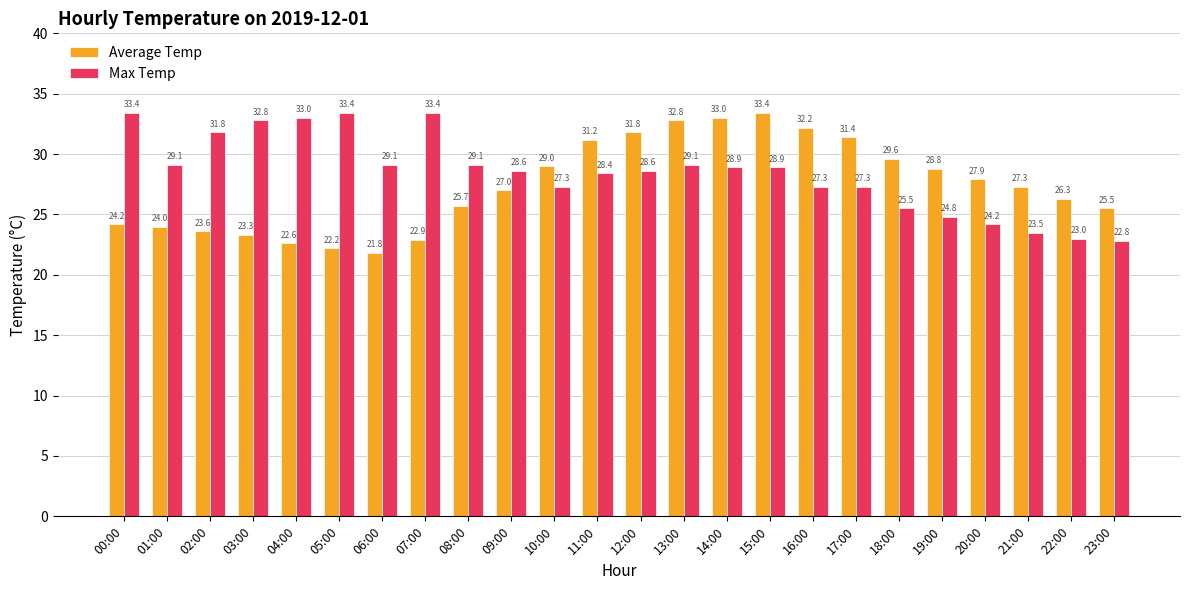

At how many categories does at least one series exceed 24?

24